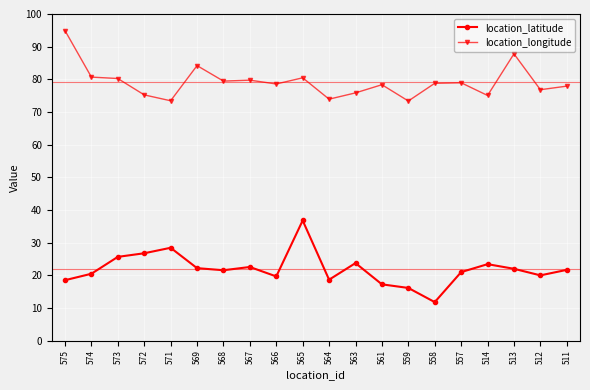

Read the location_latitude value at 513.

22.0